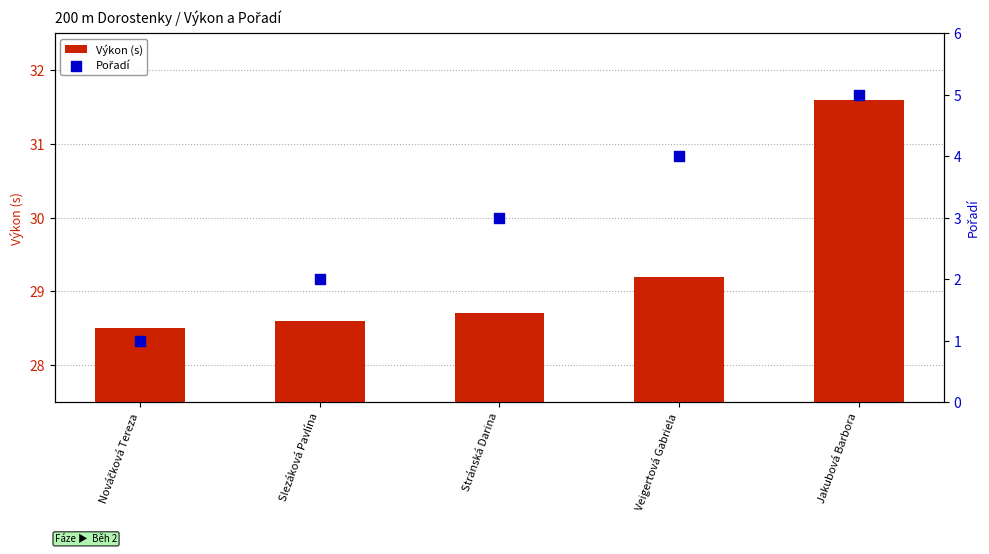

Is the value of Výkon (s) at Stránská Darina greater than the value of Pořadí at Jakubová Barbora?

Yes